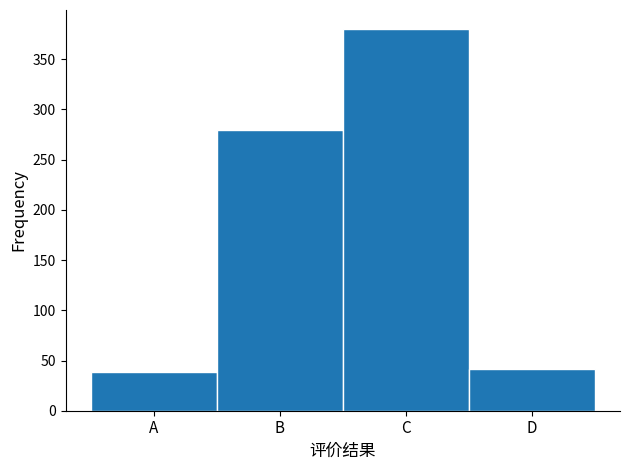

Reading left to right, transcribe all the data shown in this chart.

39	280	380	42